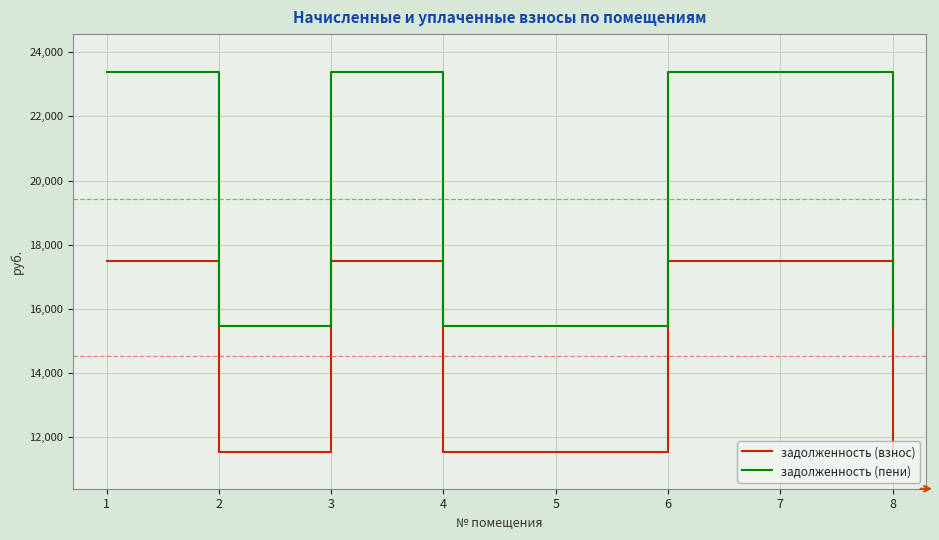

What is the difference between the second highest and second lowest values in the задолженность (взнос) series?

5932.8